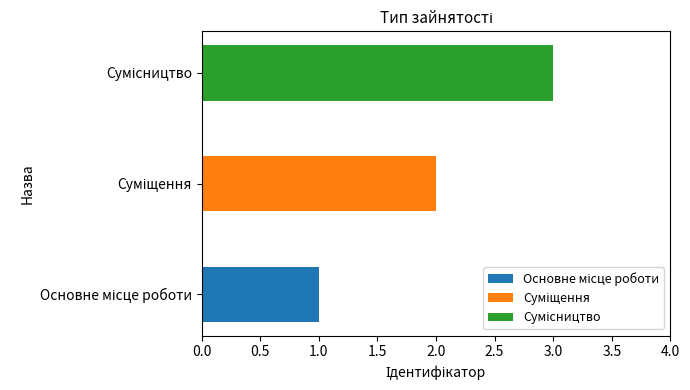

Reading left to right, transcribe all the data shown in this chart.

Основне місце роботи=1	Суміщення=2	Сумісництво=3